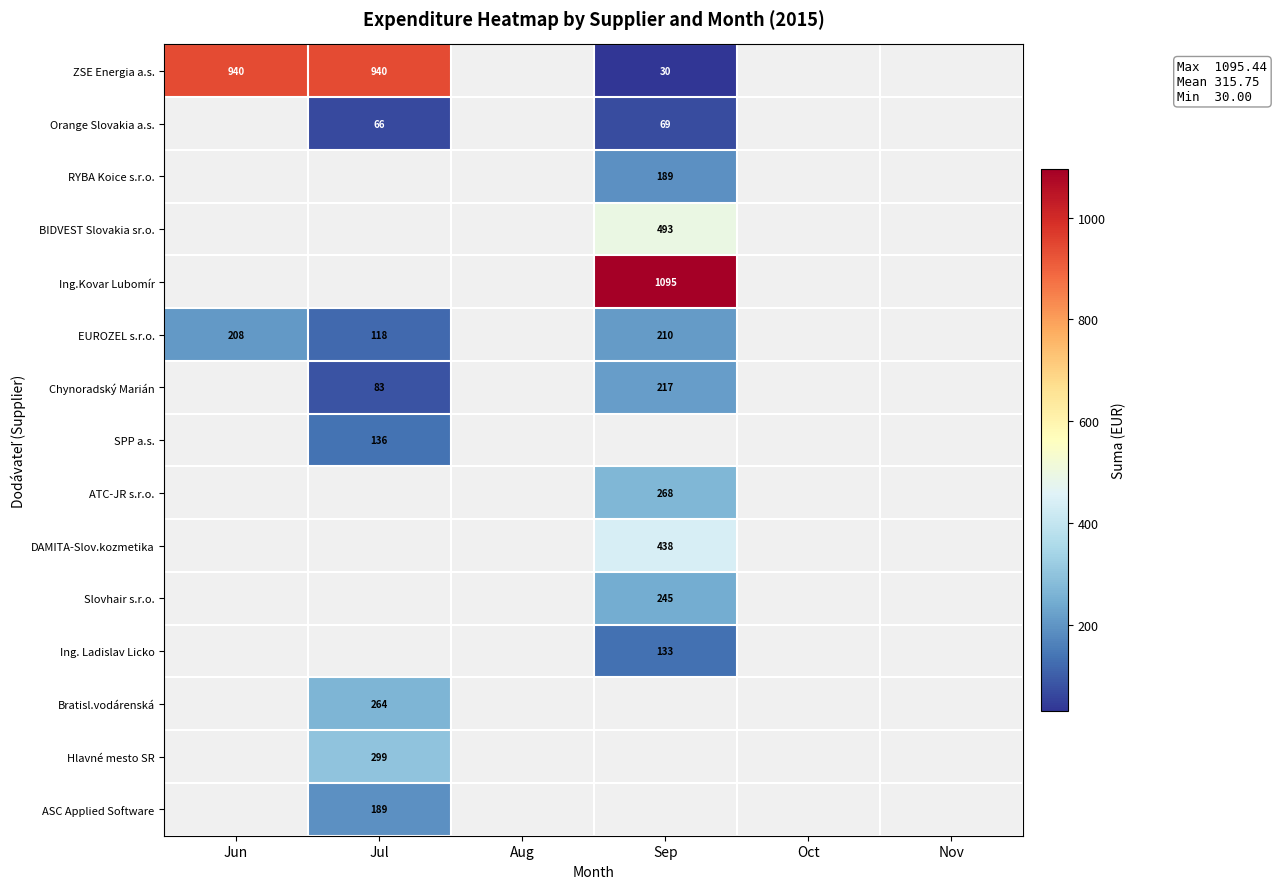

How many values in the Ing. Ladislav Licko series exceed 133?

1